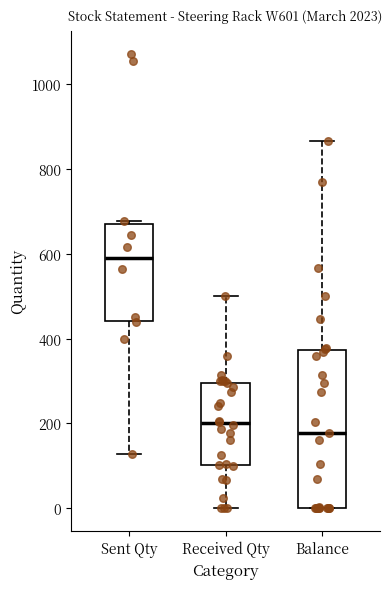

Which box has the lowest median line?

Balance